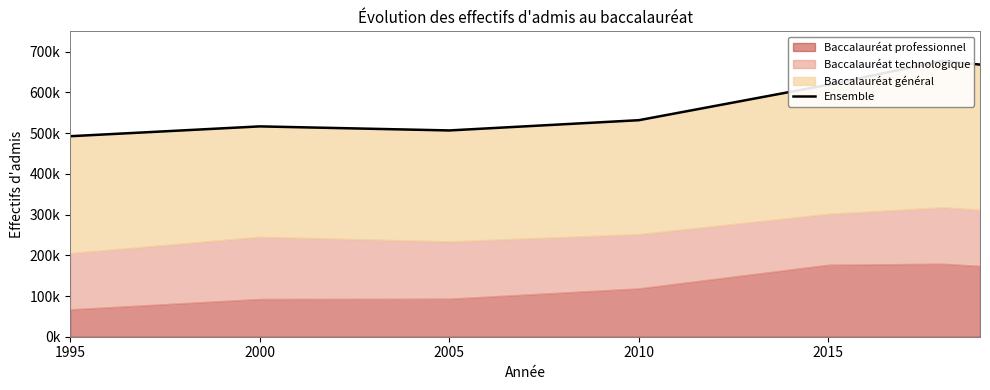

How many points are higher than both their immediate neighbors (excluding endpoints)?

2